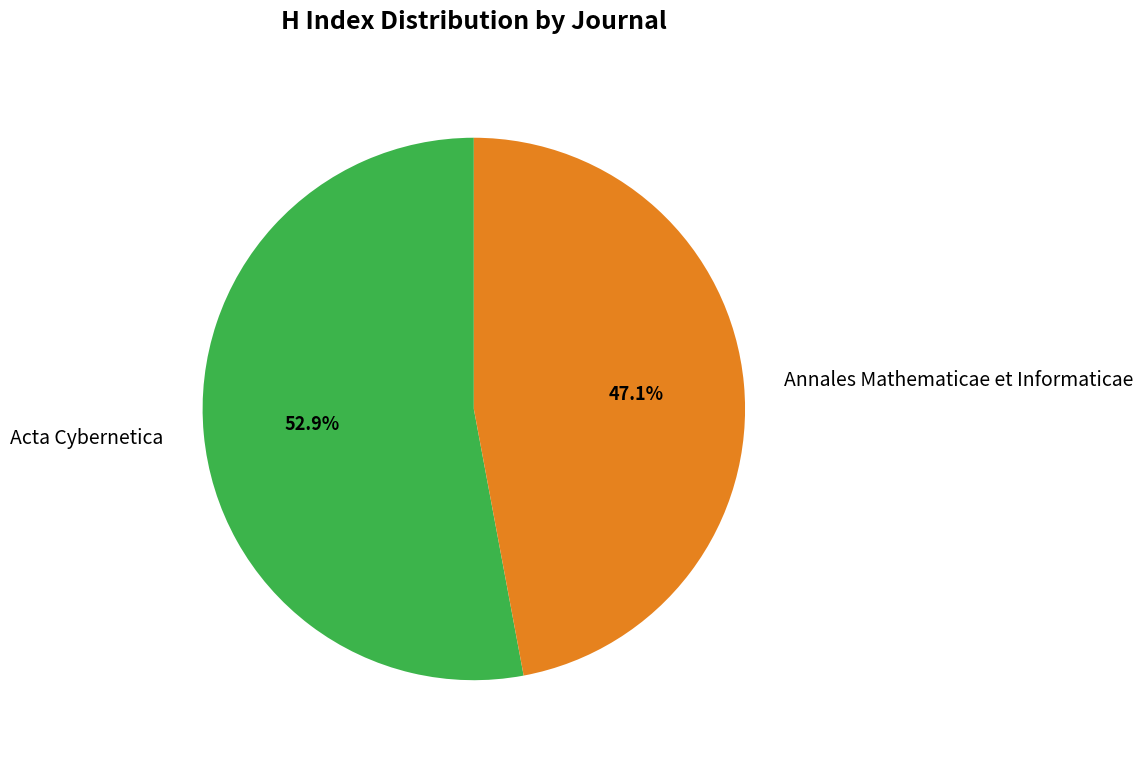

Combined, what portion of the pie is Acta Cybernetica and Annales Mathematicae et Informaticae?

100.0%